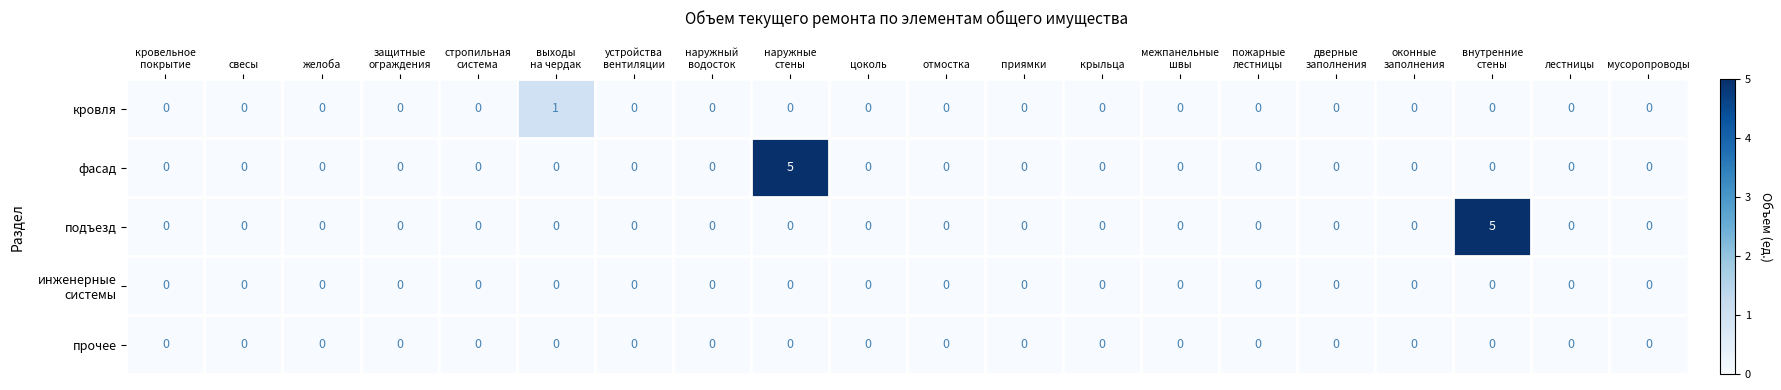

What is the maximum value shown in the chart?

5